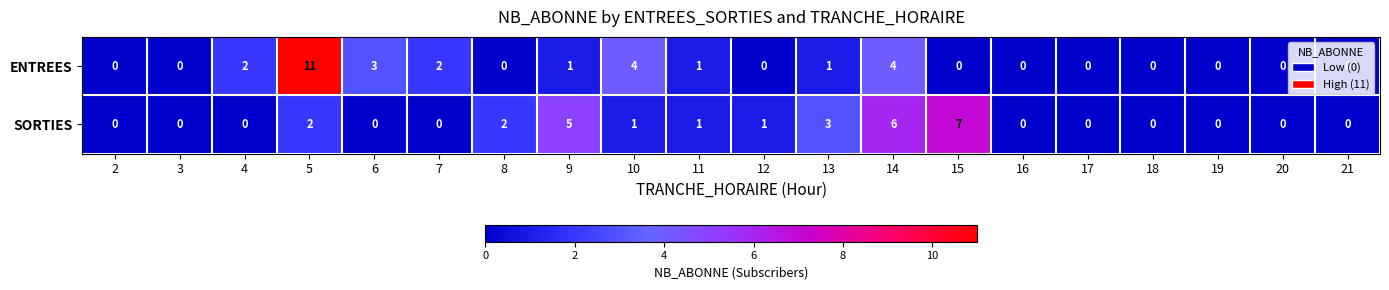

What is the highest value of the ENTREES series?

11